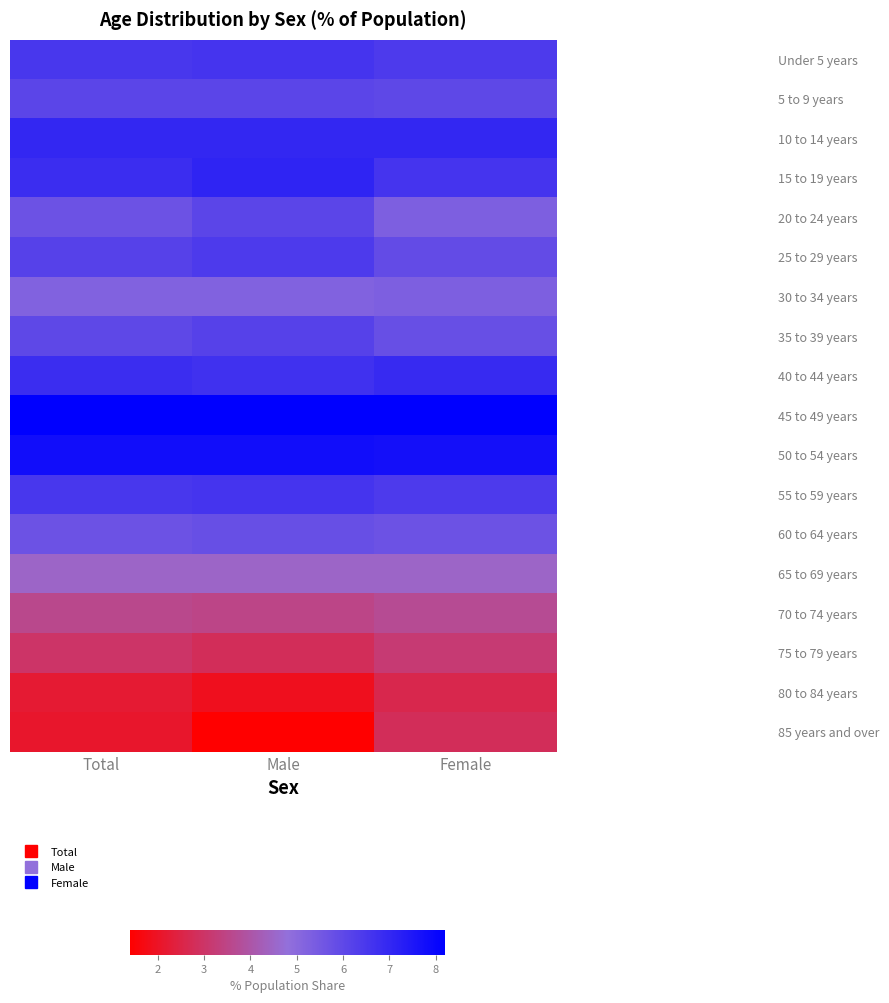

What is the difference between the highest and lowest values at Female?

5.6